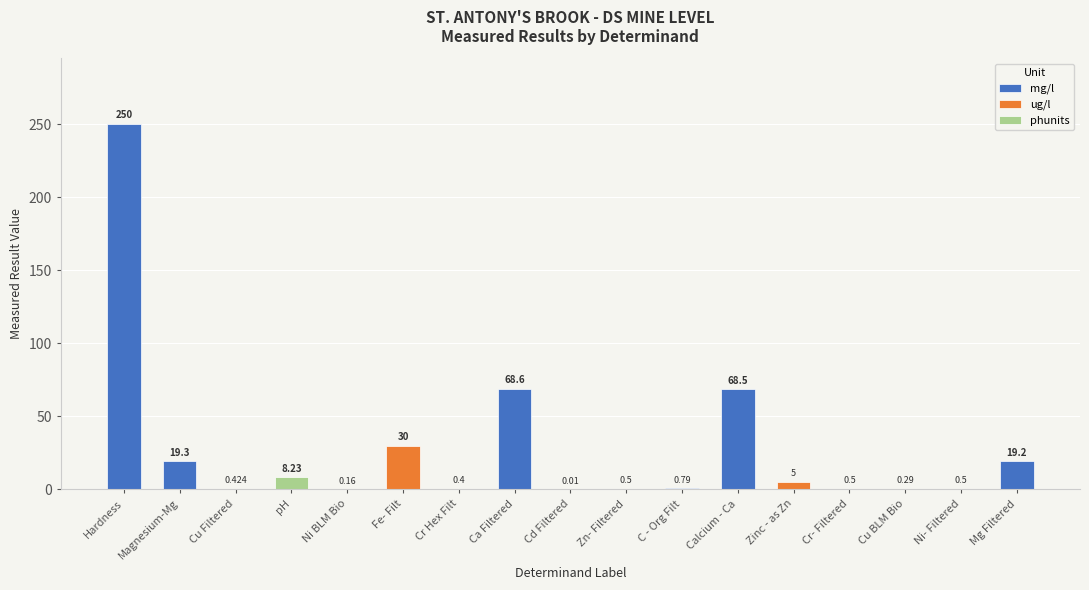

Which label corresponds to the smallest value in the chart?

Cd Filtered